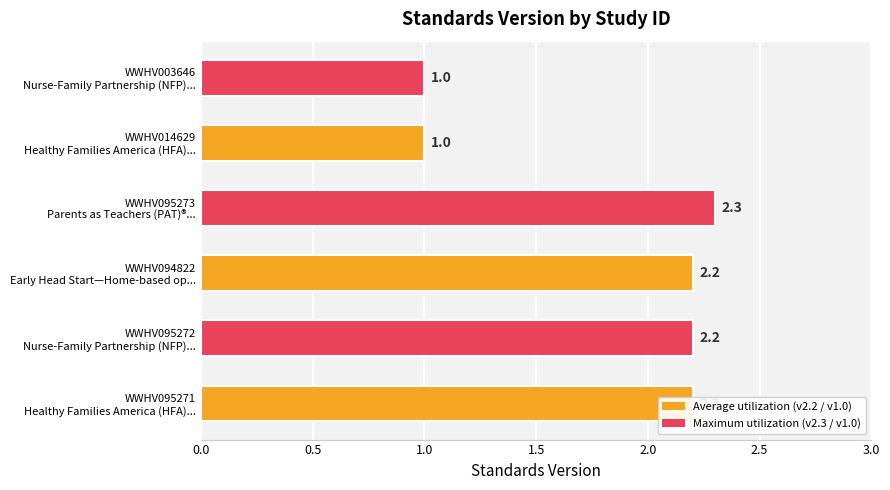

How many values are below 2?

2